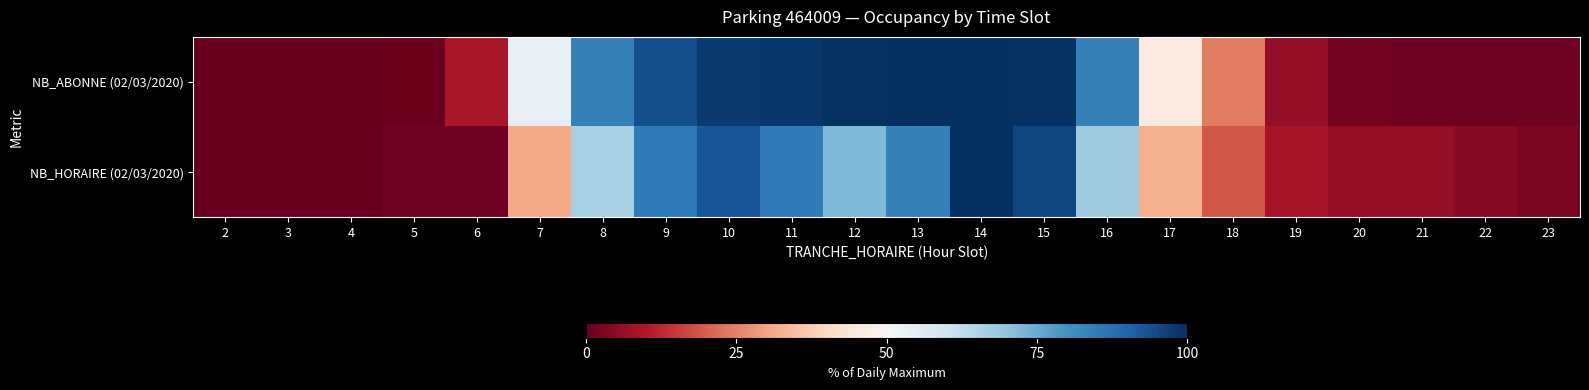

How many distinct data groups are displayed?

2